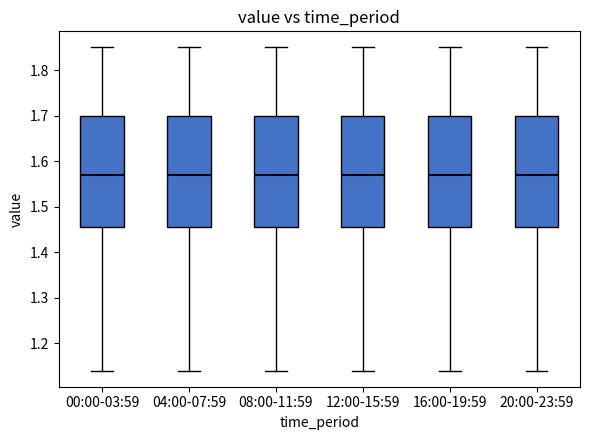

Reading left to right, read every box against the y-axis: the position of its median line, the range the box covers, and the ends of its whiskers. The values are not printed on the chart, so give them approximately, as read against the axis.

00:00-03:59: median 1.57, box 1.46 to 1.70, whiskers 1.14 to 1.85
04:00-07:59: median 1.57, box 1.46 to 1.70, whiskers 1.14 to 1.85
08:00-11:59: median 1.57, box 1.46 to 1.70, whiskers 1.14 to 1.85
12:00-15:59: median 1.57, box 1.46 to 1.70, whiskers 1.14 to 1.85
16:00-19:59: median 1.57, box 1.46 to 1.70, whiskers 1.14 to 1.85
20:00-23:59: median 1.57, box 1.46 to 1.70, whiskers 1.14 to 1.85